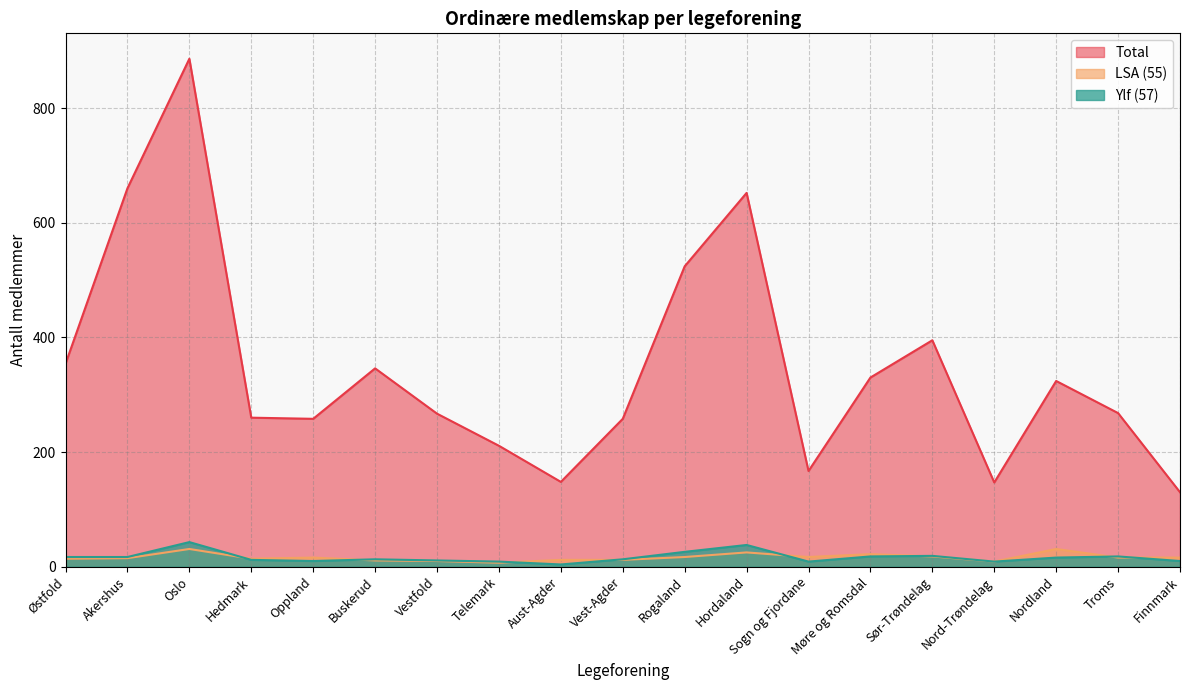

How many distinct data groups are displayed?

3